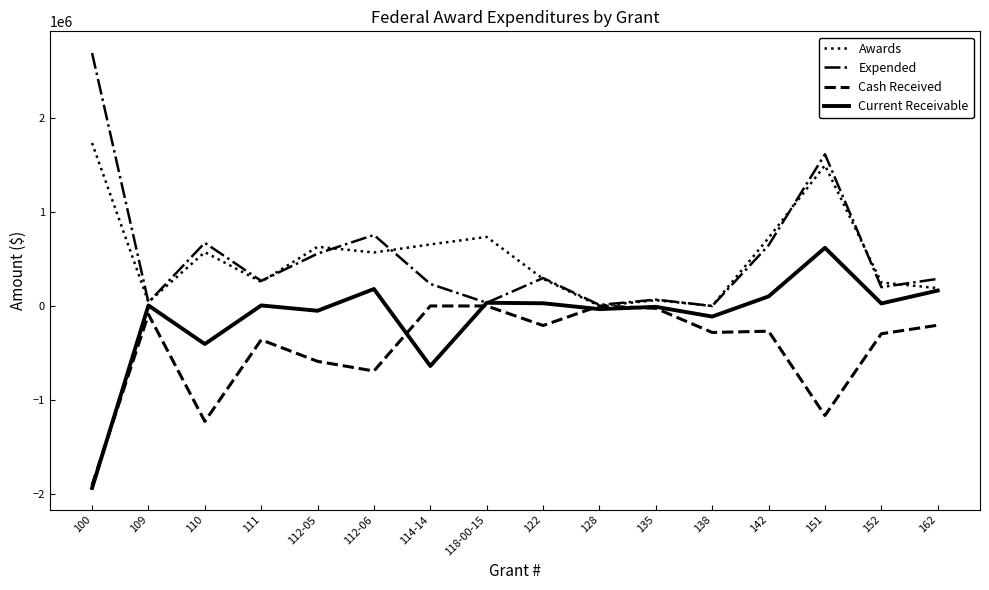

In Cash Received, how many points are lower than both neighbors (excluding endpoints)?

5